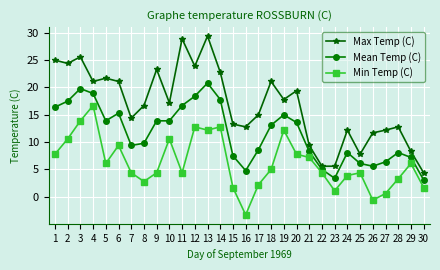

What are all the series names shown in the legend?

Max Temp (C), Mean Temp (C), Min Temp (C)